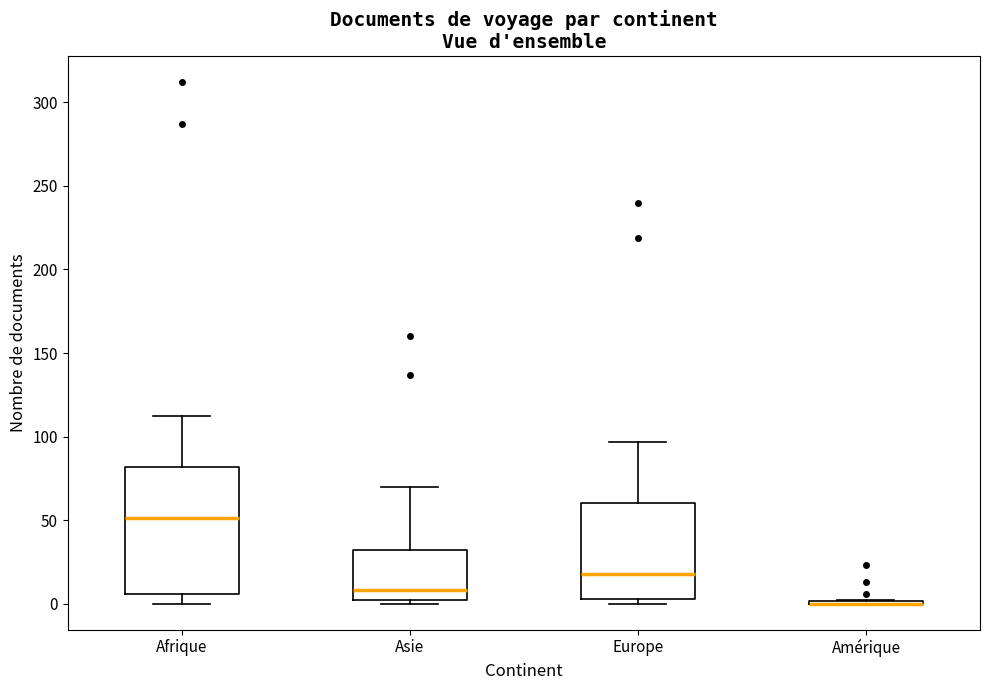

Which box is the tallest, from its lower edge to its upper edge?

Afrique